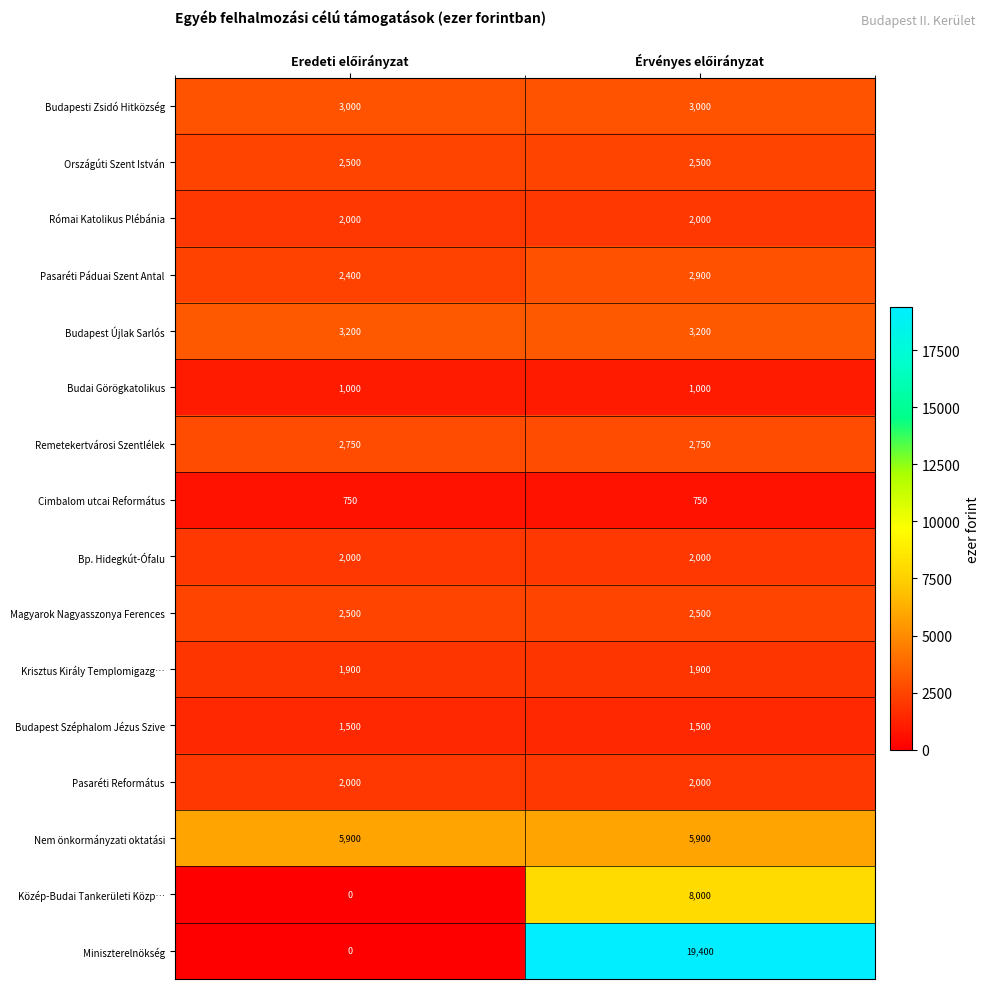

Count the number of categories in the chart.

2